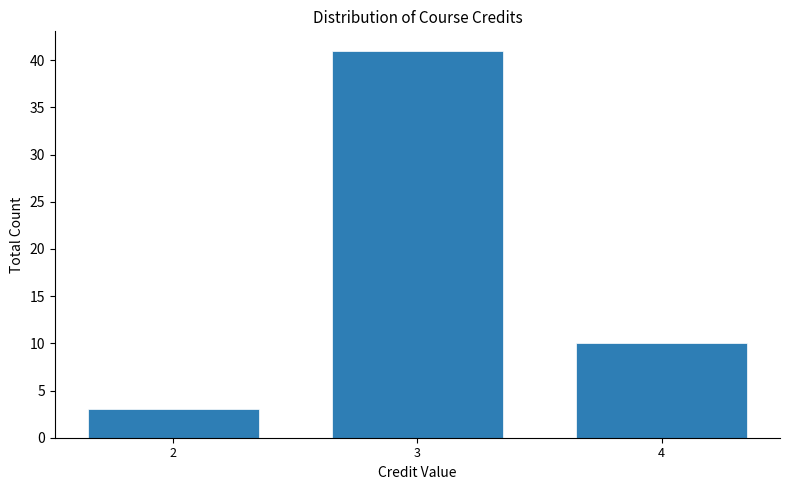

Reading left to right, extract all data points from this chart.

3	41	10